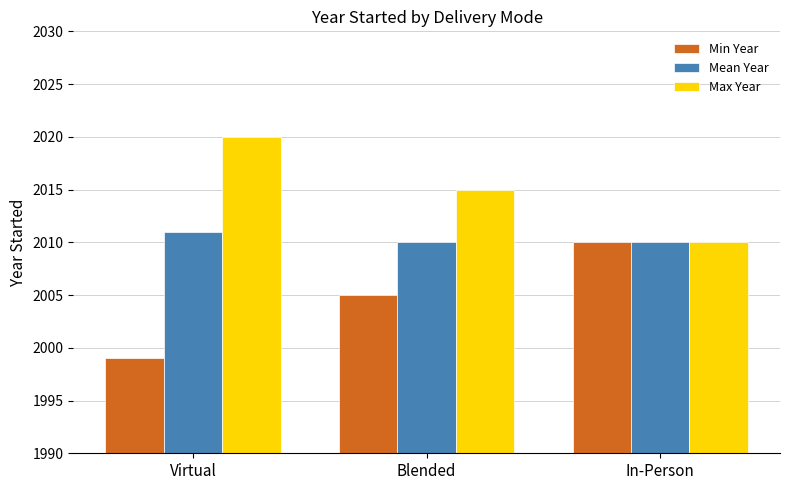

Count the number of categories in the chart.

3